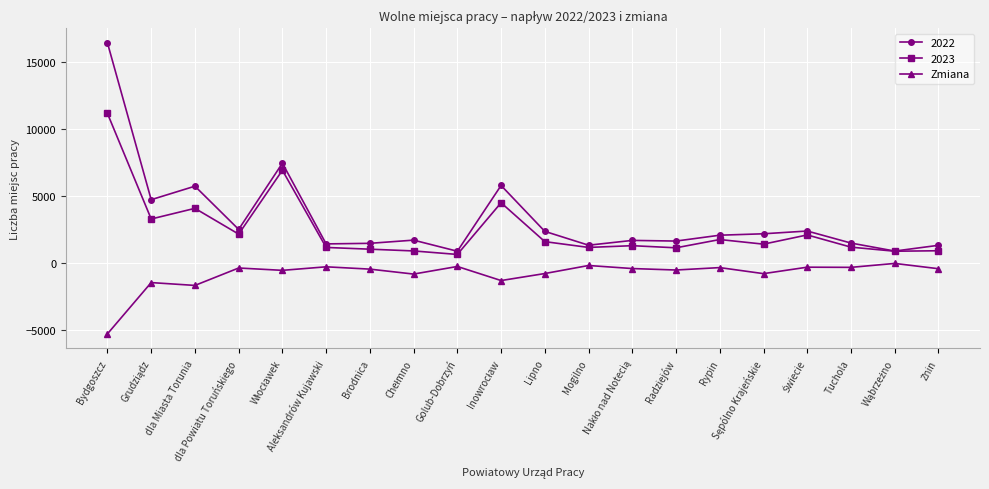

What is the maximum value shown in the chart?

16443